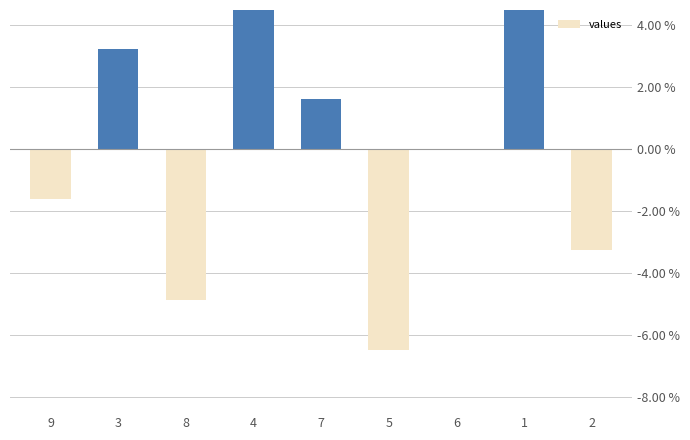

Is it true that the value at 4 is 10.6?

False